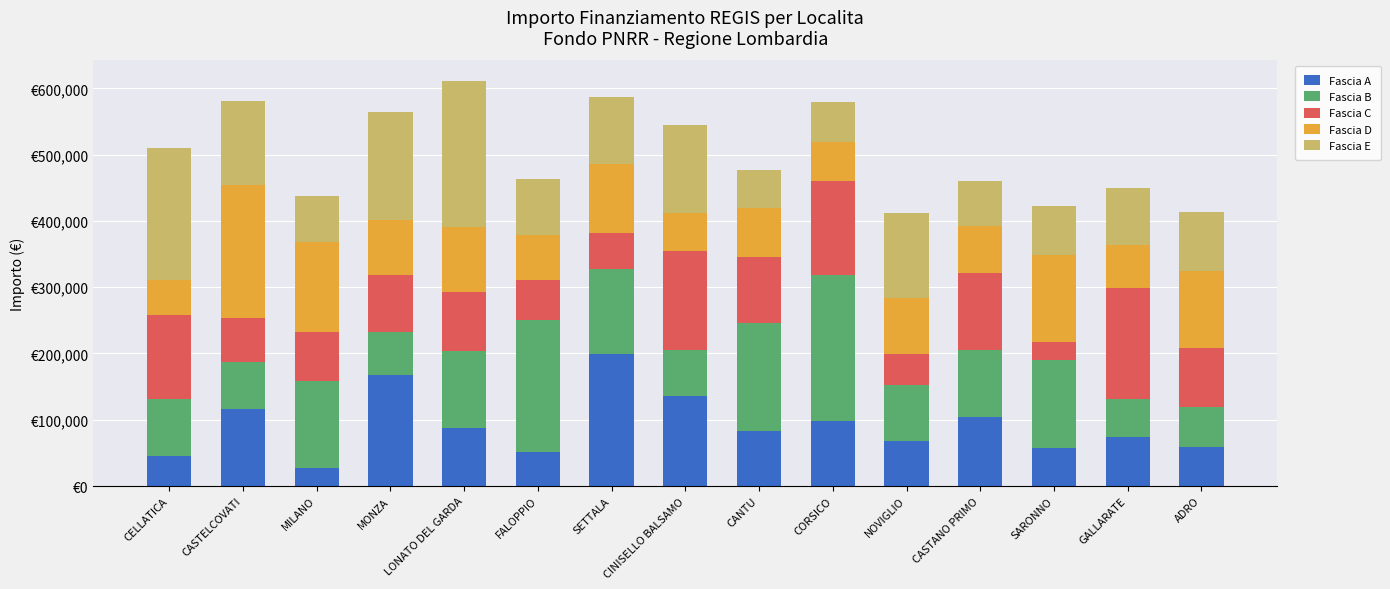

Are the bars grouped side by side (vs. stacked)?

No